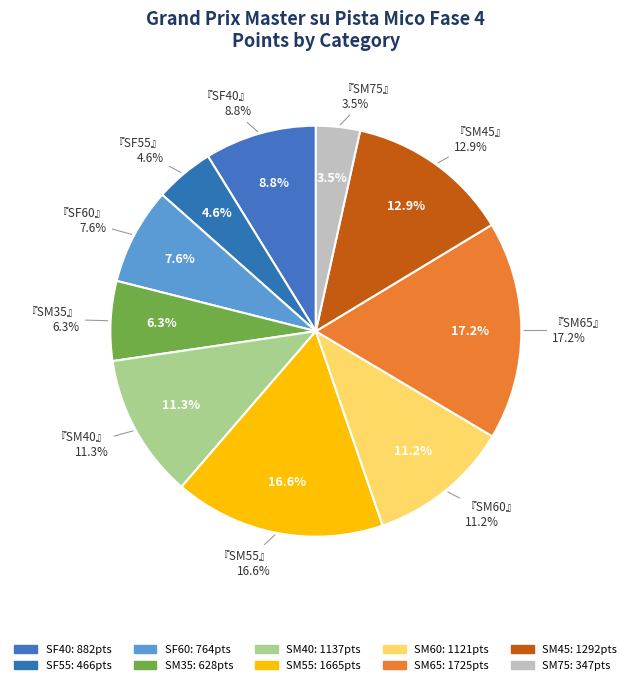

To the nearest percent, what is the difference between the SM65 and SF40 slice percentages?

8%